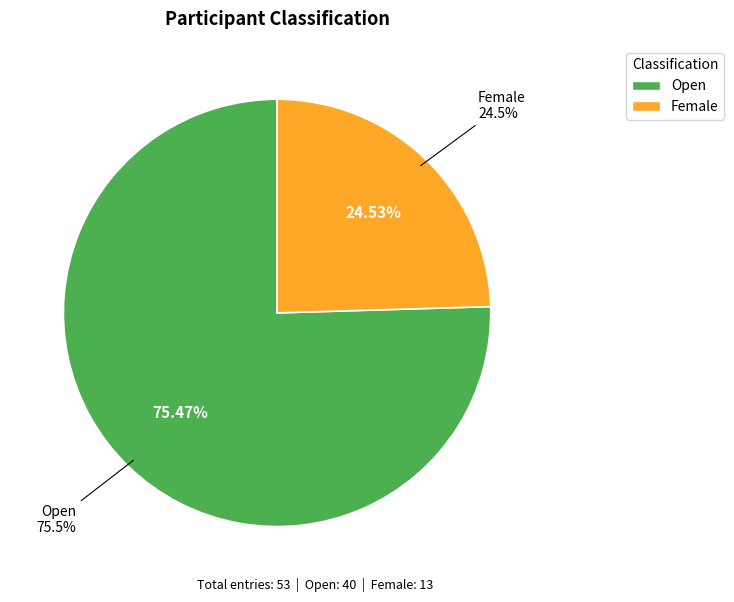

Which slice is the largest?

Open